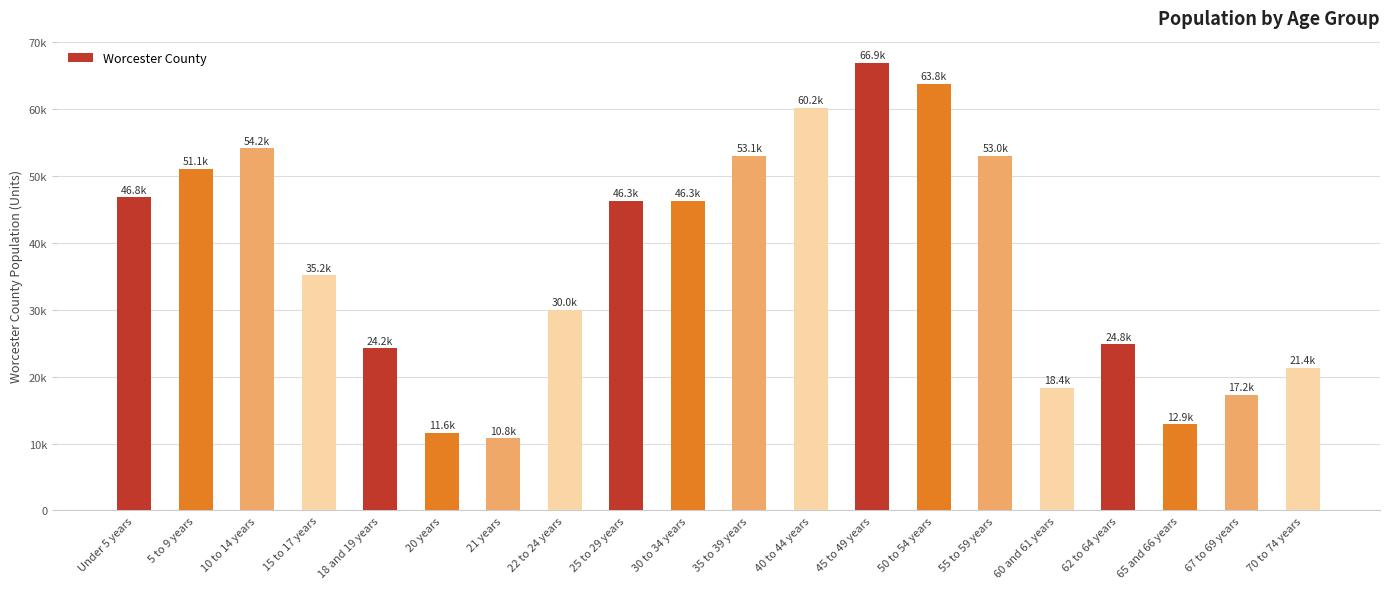

Rank the categories by value from highest to lowest.

45 to 49 years, 50 to 54 years, 40 to 44 years, 10 to 14 years, 35 to 39 years, 55 to 59 years, 5 to 9 years, Under 5 years, 30 to 34 years, 25 to 29 years, 15 to 17 years, 22 to 24 years, 62 to 64 years, 18 and 19 years, 70 to 74 years, 60 and 61 years, 67 to 69 years, 65 and 66 years, 20 years, 21 years